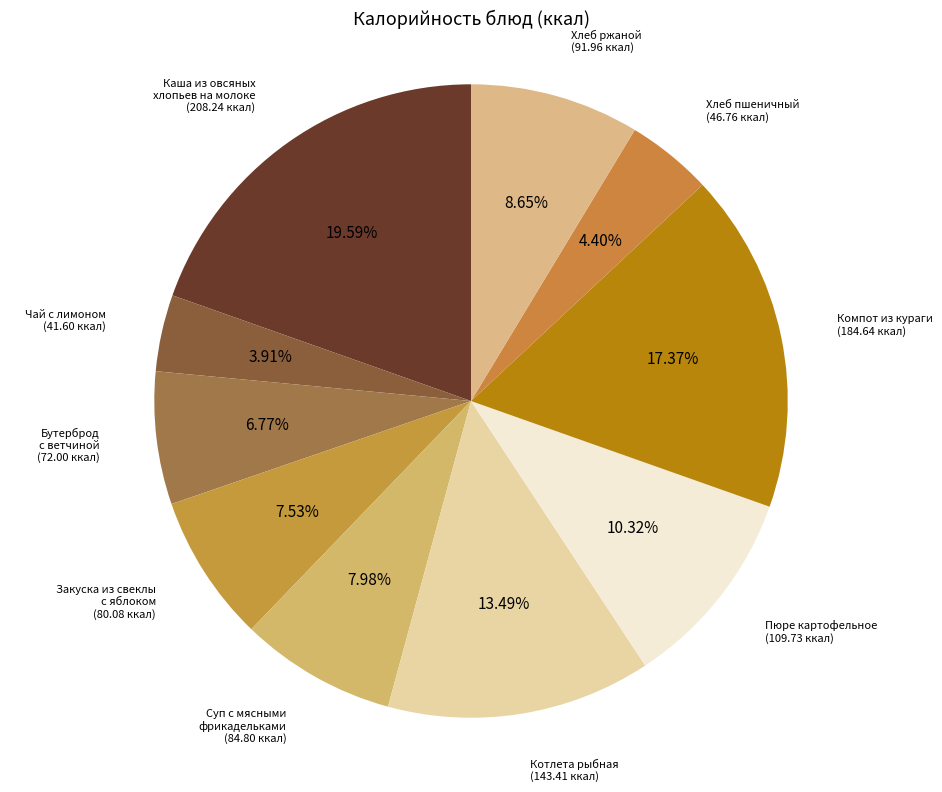

Combined, what portion of the pie is Компот из кураги and Котлета рыбная?

30.9%